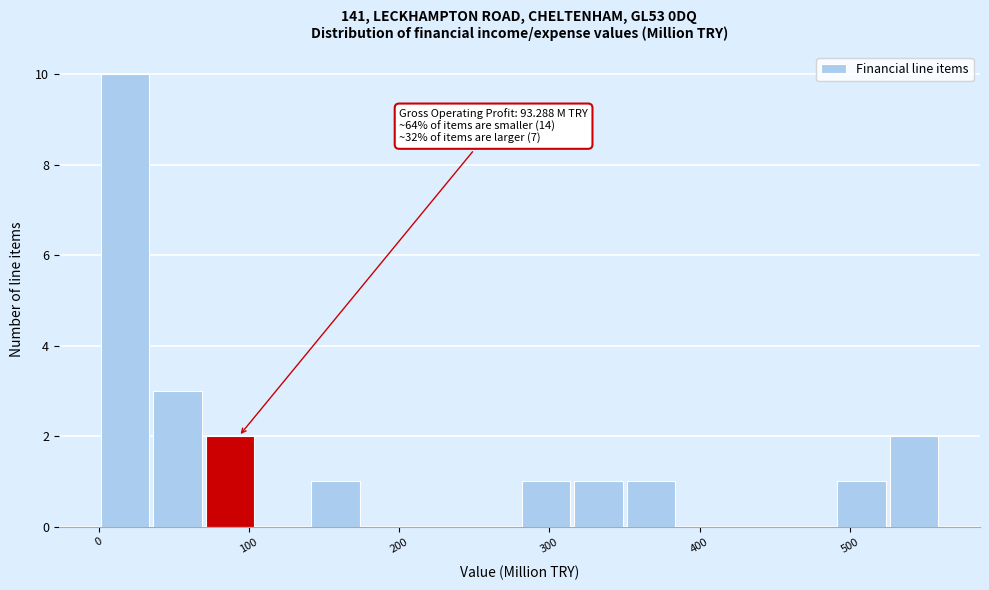

Read against the x-axis, roughly where is the centre of the tallest bar?

20